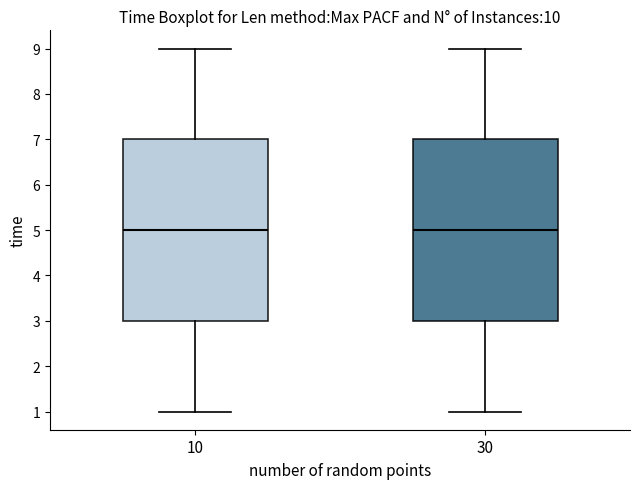

Where is the upper edge of the box at x = 30 on the y-axis? The values are not printed on the chart, so give them approximately, as read against the axis.

7